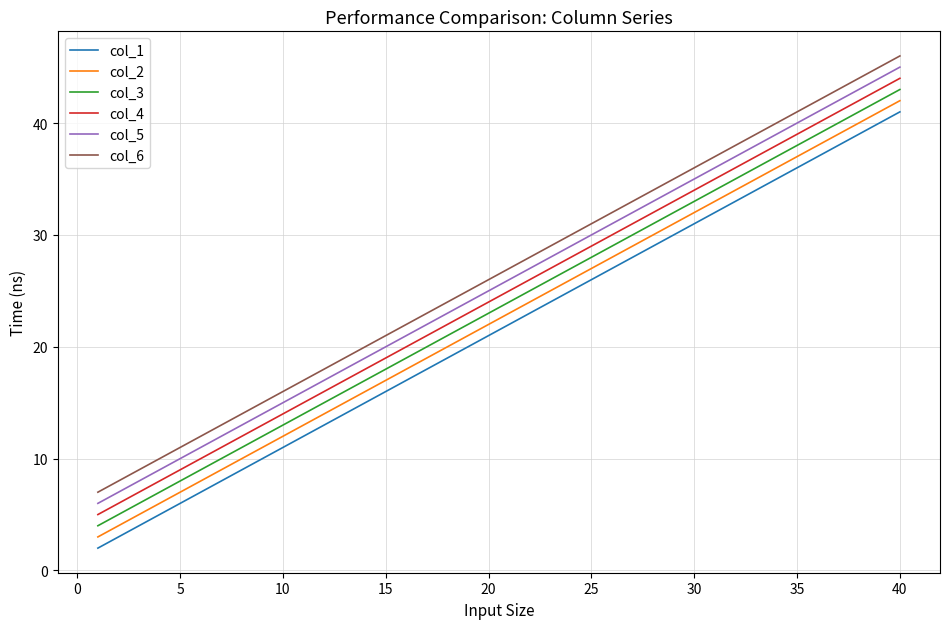

Count the number of data series in this chart.

6